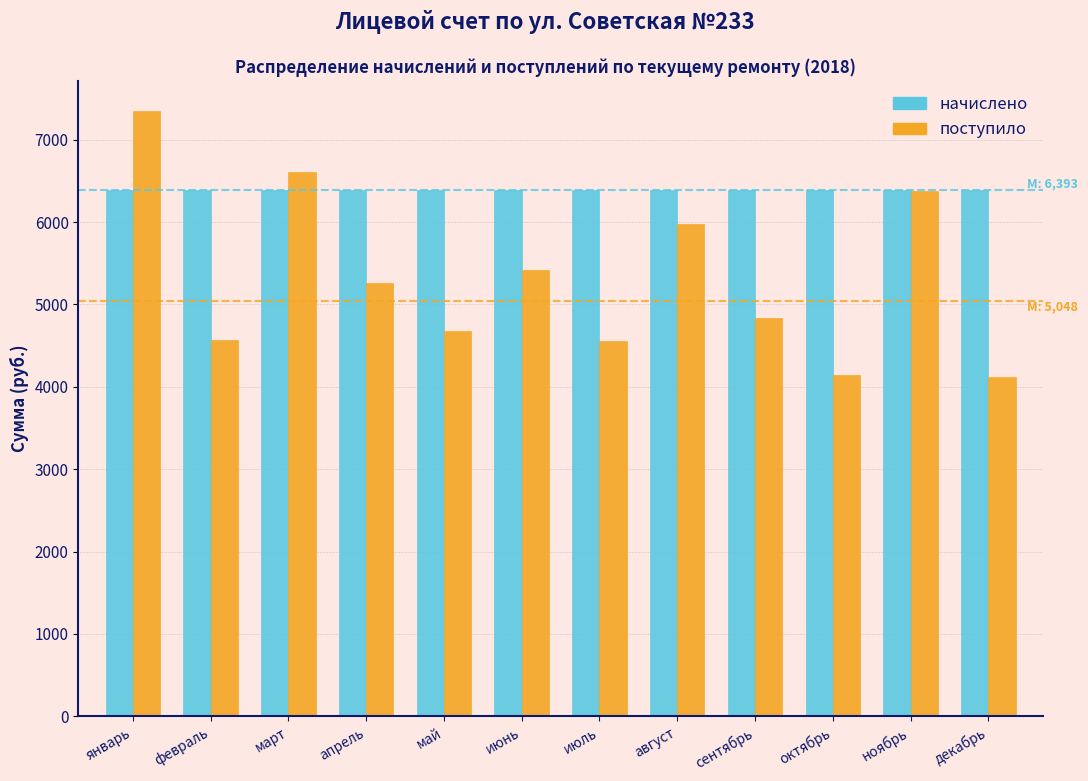

Which series has the largest range (max minus min)?

поступило